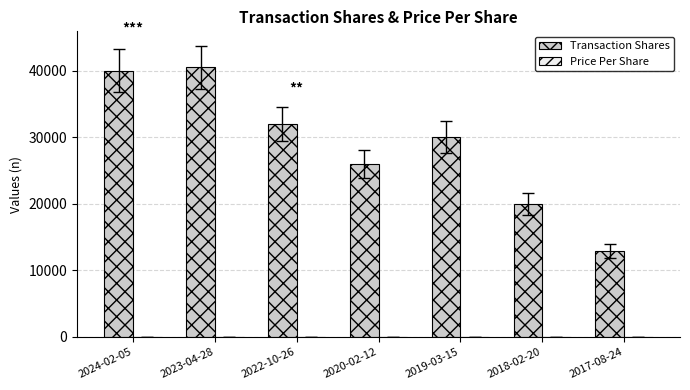

What is the sum of all Transaction Shares values?

201375.0